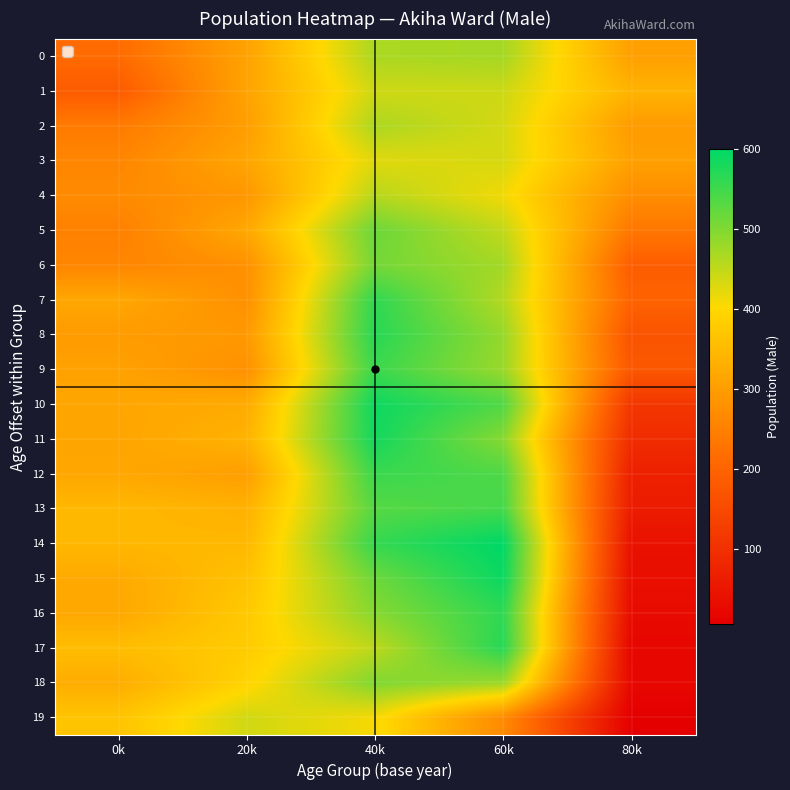

Which series has the largest total across all categories?

14